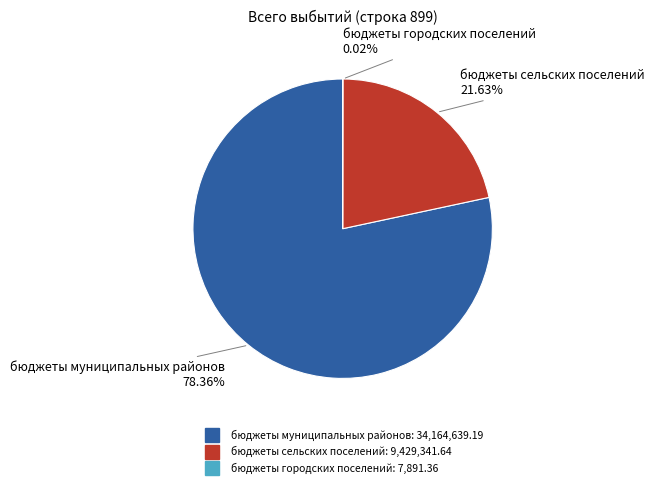

Which category accounts for the majority?

бюджеты муниципальных районов